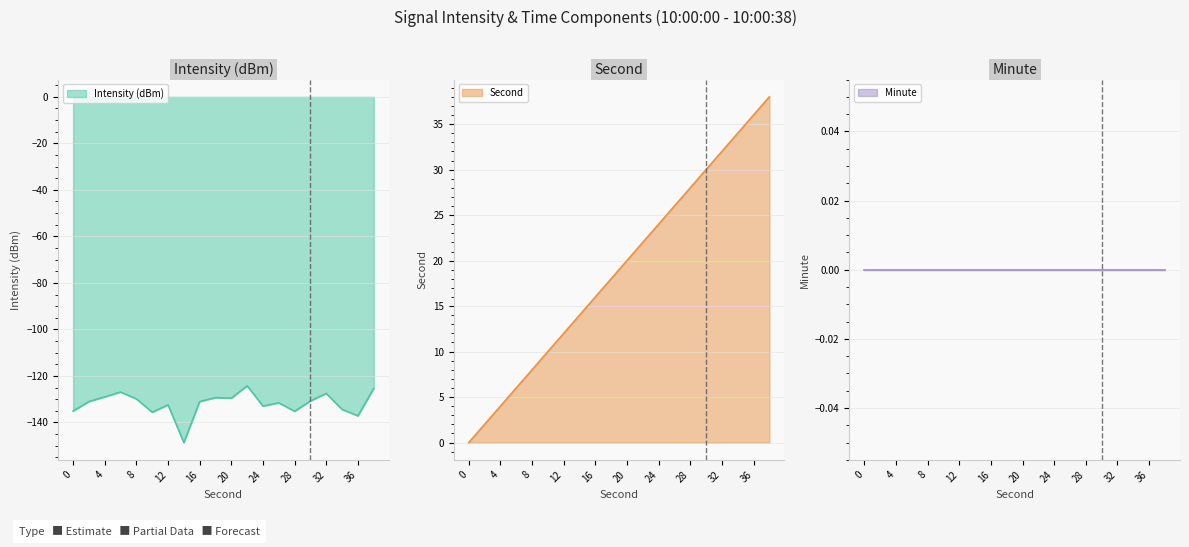

Which category has the lowest value in the intensity(dBm) series?

14